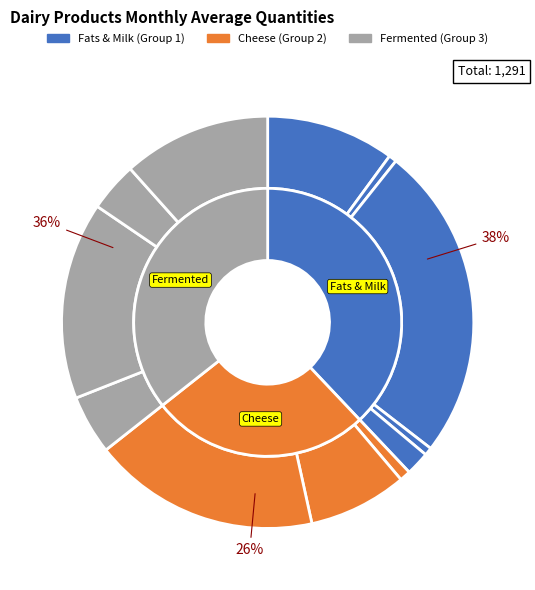

To the nearest percent, what percentage of the pie is Mleko 2% tł. 1 l.?

25%